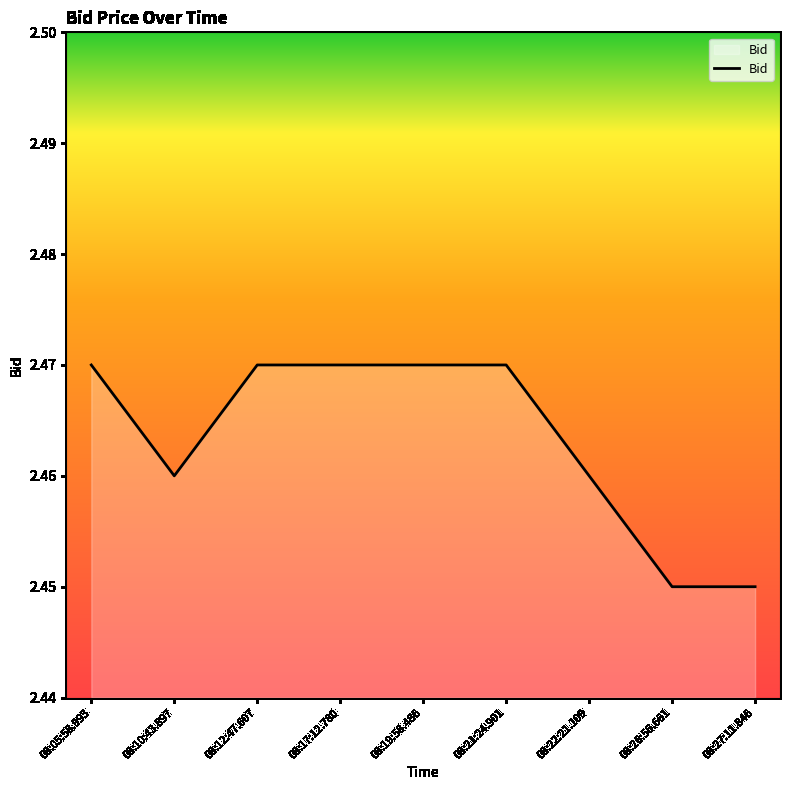

What position from the right is 08:05:58.993?

9